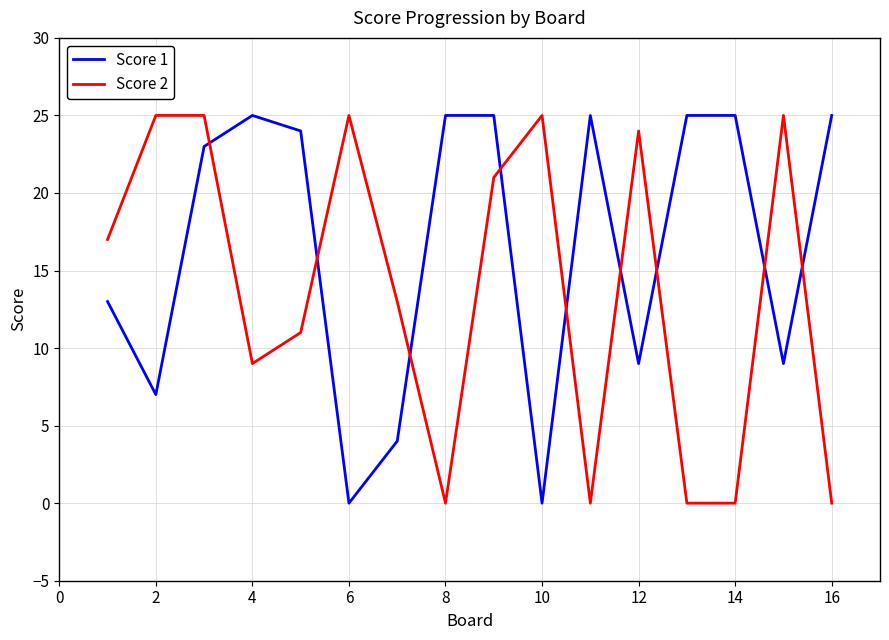

Rank the series by their average value, from lowest to highest.

Score 2, Score 1